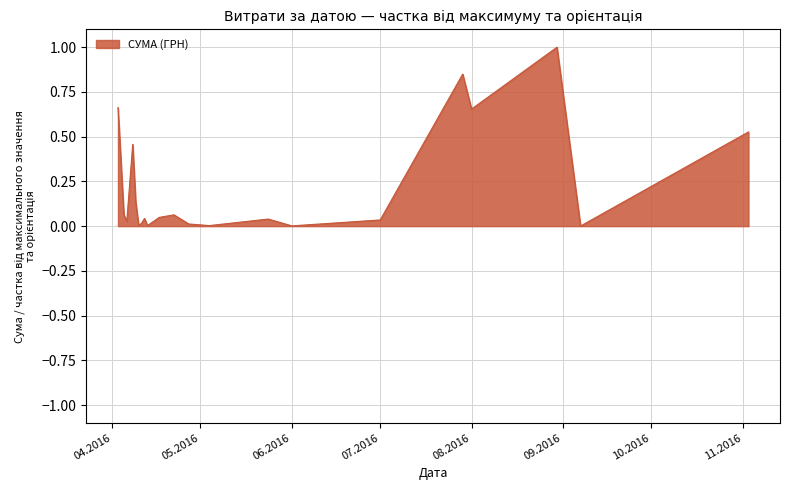

What is the difference between the maximum and minimum values?

1.0